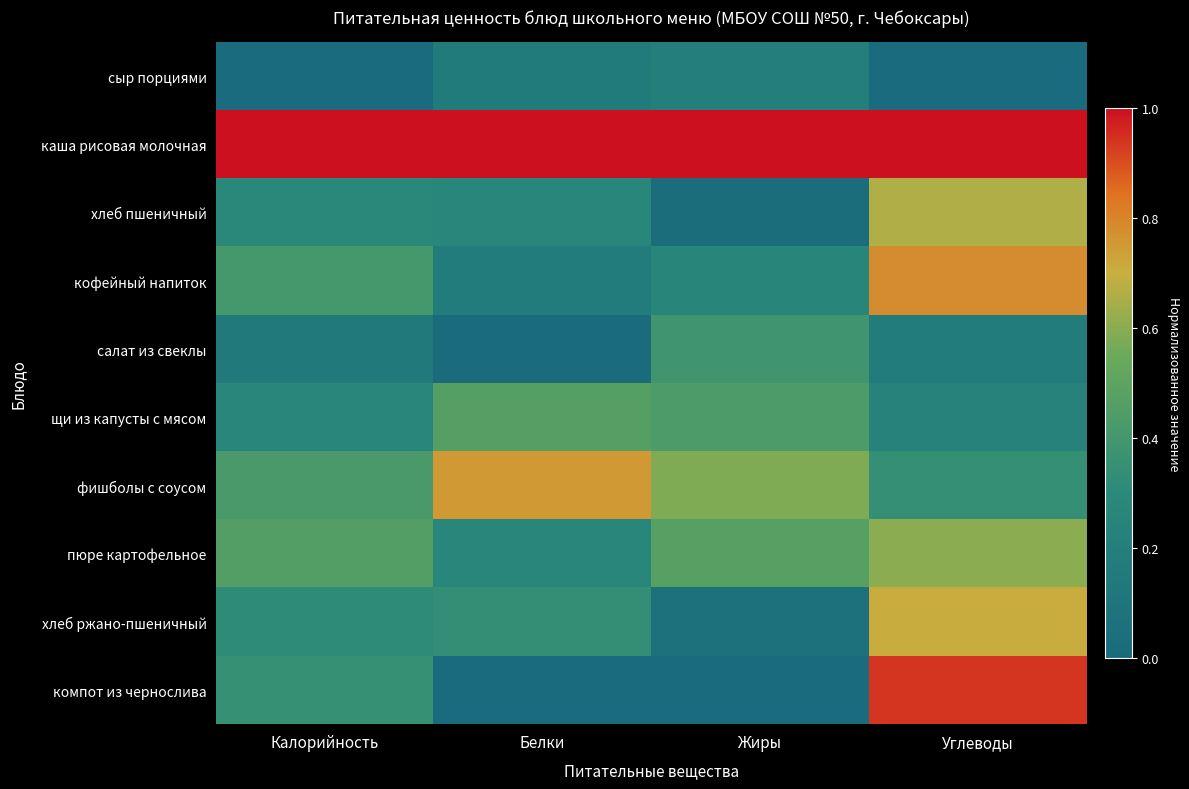

How many series are shown in this chart?

10